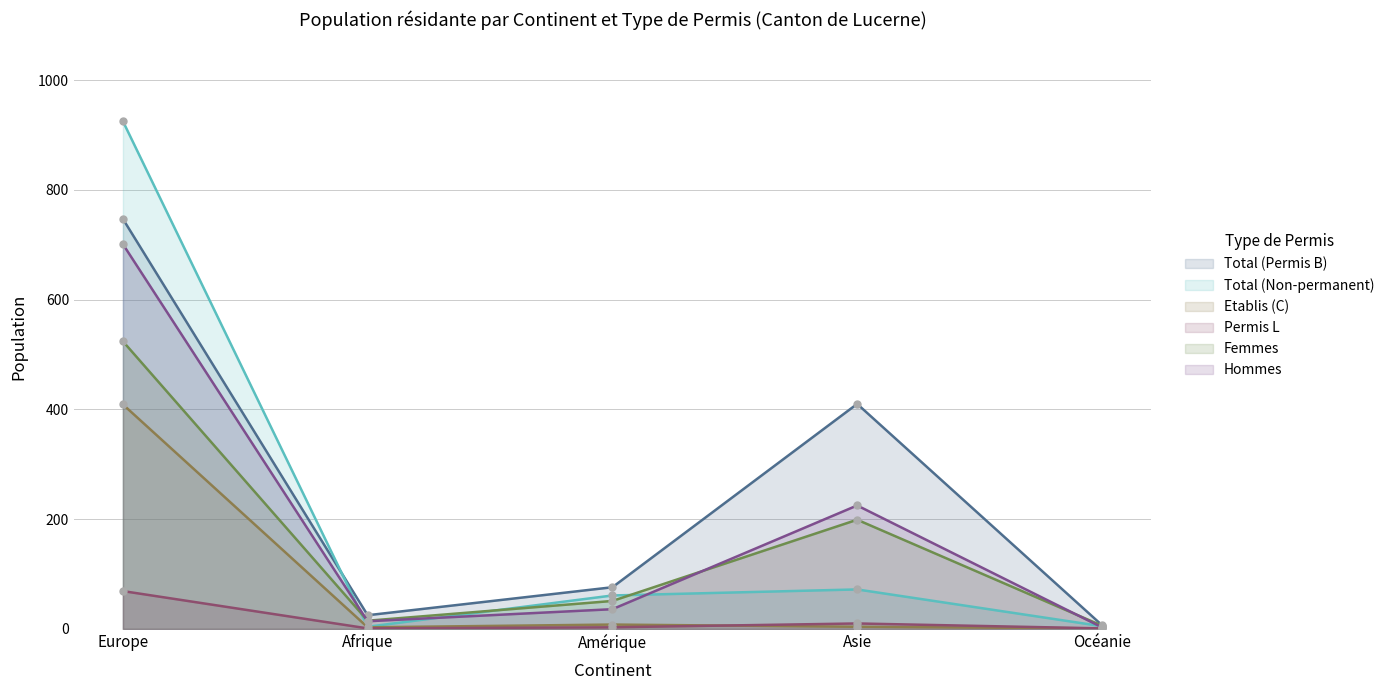

Is the value of Total (Non-permanent) at Afrique greater than the value of Permis L at Asie?

No